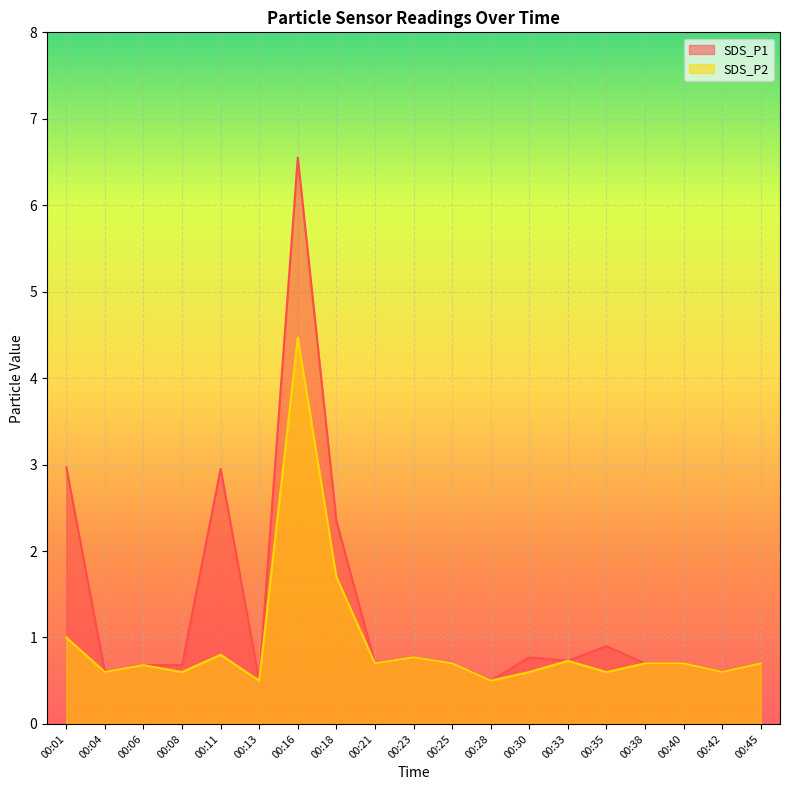

Reading left to right, what are all the values shown in this chart?

SDS_P1: 00:01=3.0	00:04=0.6	00:06=0.7	00:08=0.7	00:11=3.0	00:13=0.5	00:16=6.5	00:18=2.4	00:21=0.7	00:23=0.8	00:25=0.7	00:28=0.5	00:30=0.8	00:33=0.7	00:35=0.9	00:38=0.7	00:40=0.7	00:42=0.6	00:45=0.7
SDS_P2: 00:01=1.0	00:04=0.6	00:06=0.7	00:08=0.6	00:11=0.8	00:13=0.5	00:16=4.5	00:18=1.7	00:21=0.7	00:23=0.8	00:25=0.7	00:28=0.5	00:30=0.6	00:33=0.7	00:35=0.6	00:38=0.7	00:40=0.7	00:42=0.6	00:45=0.7